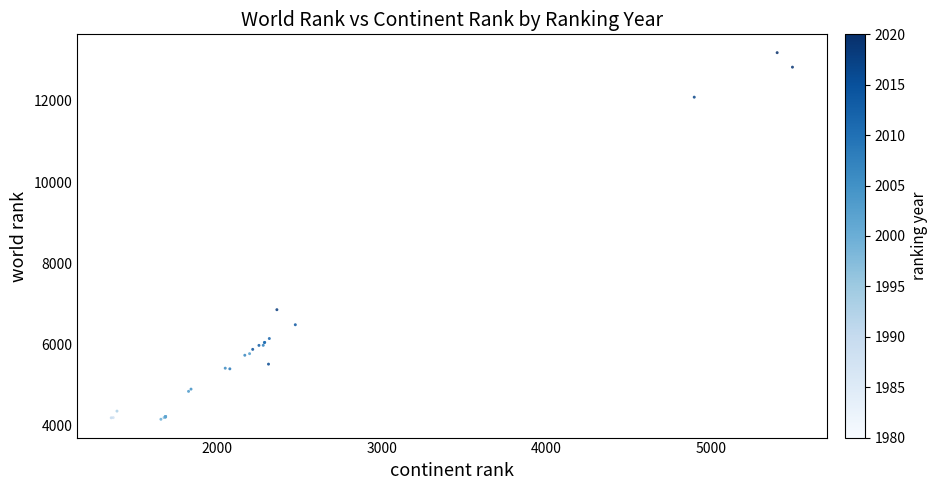

What Y value in the scatter plot is closest to 8671?

6854